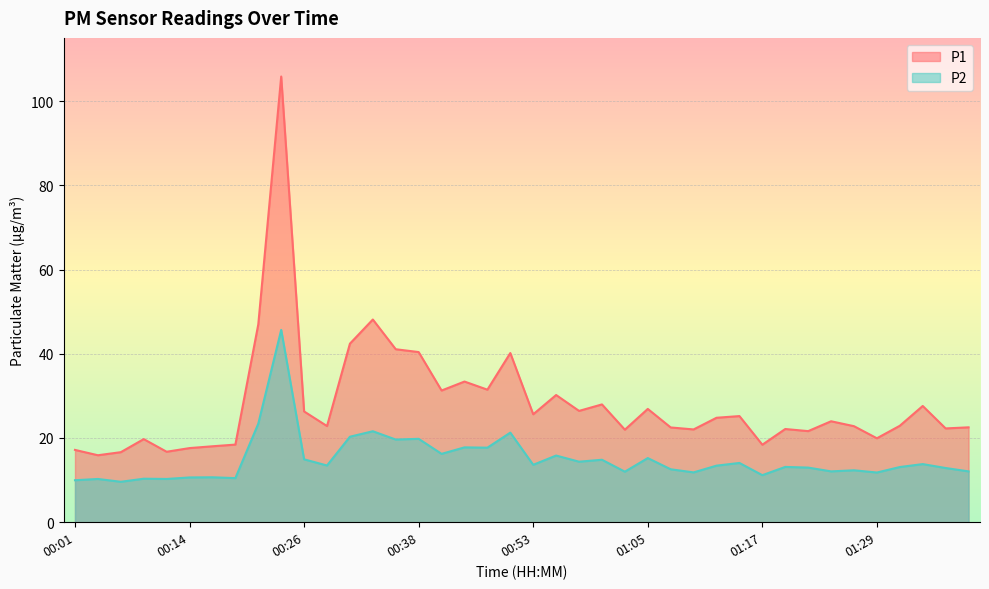

How many lines are shown in the chart?

2